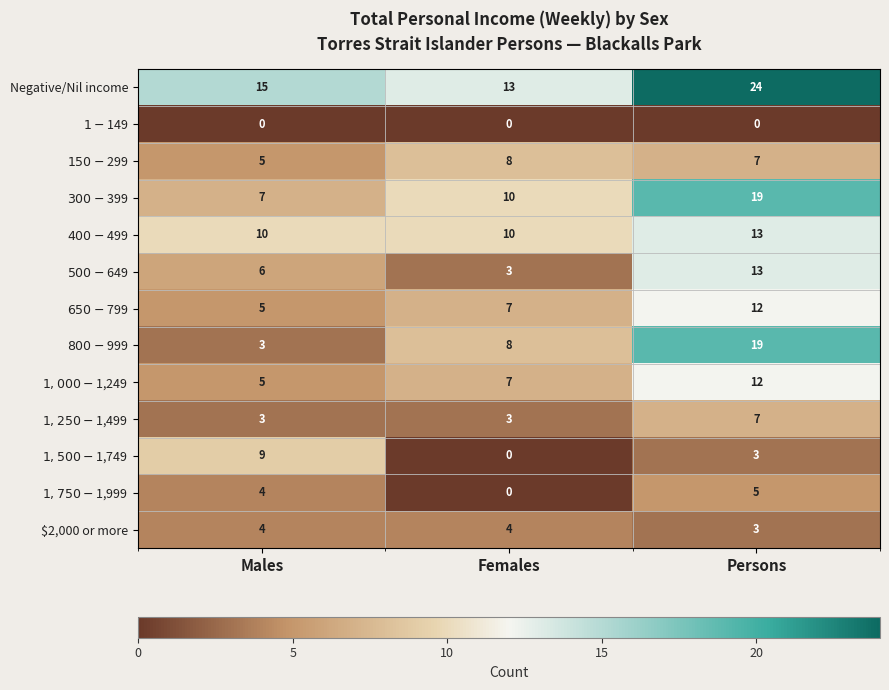

Which category has the highest value in the Negative/Nil income series?

Persons